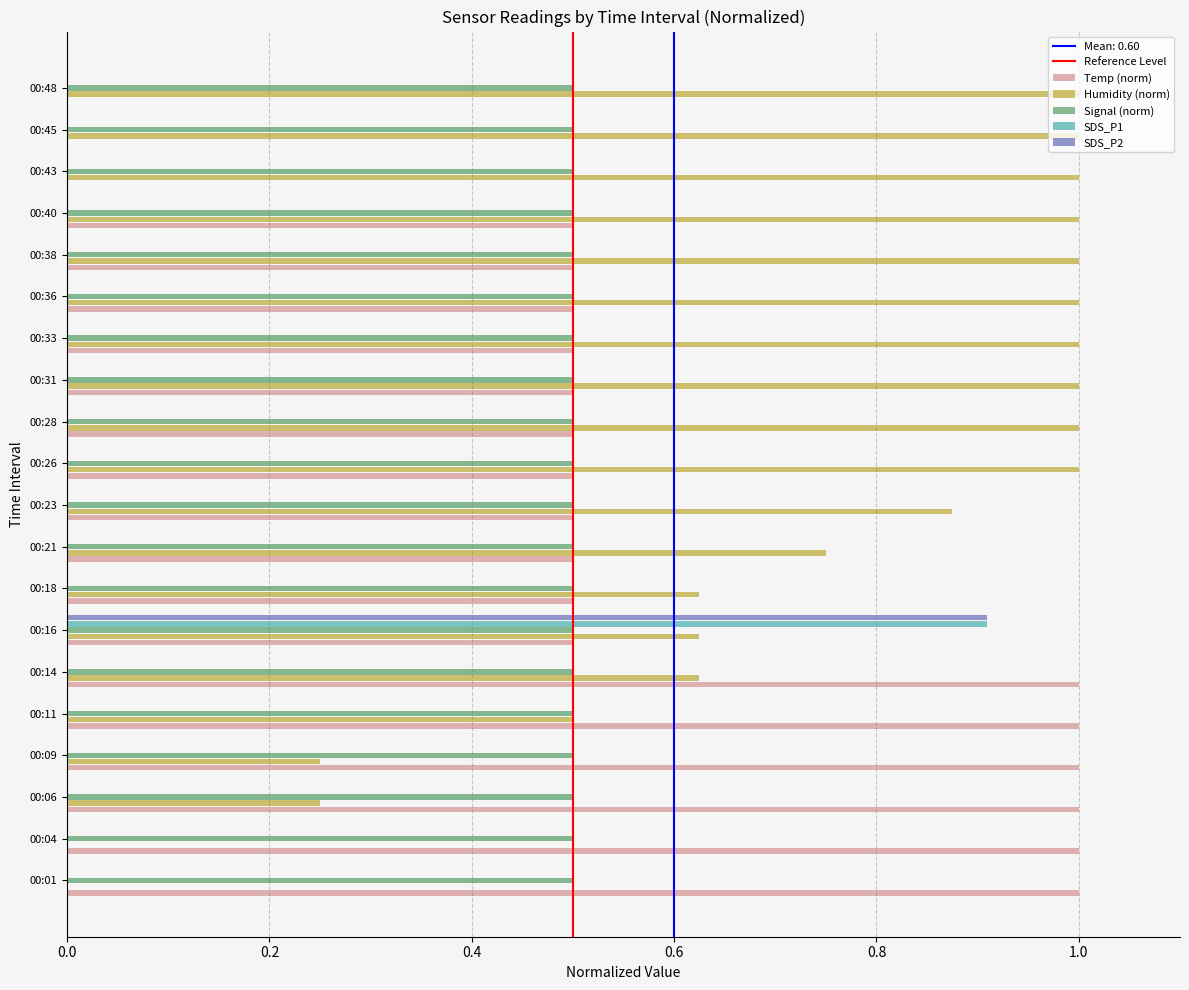

Between 00:23 and 00:26, which series saw the biggest shift?

Humidity (norm)